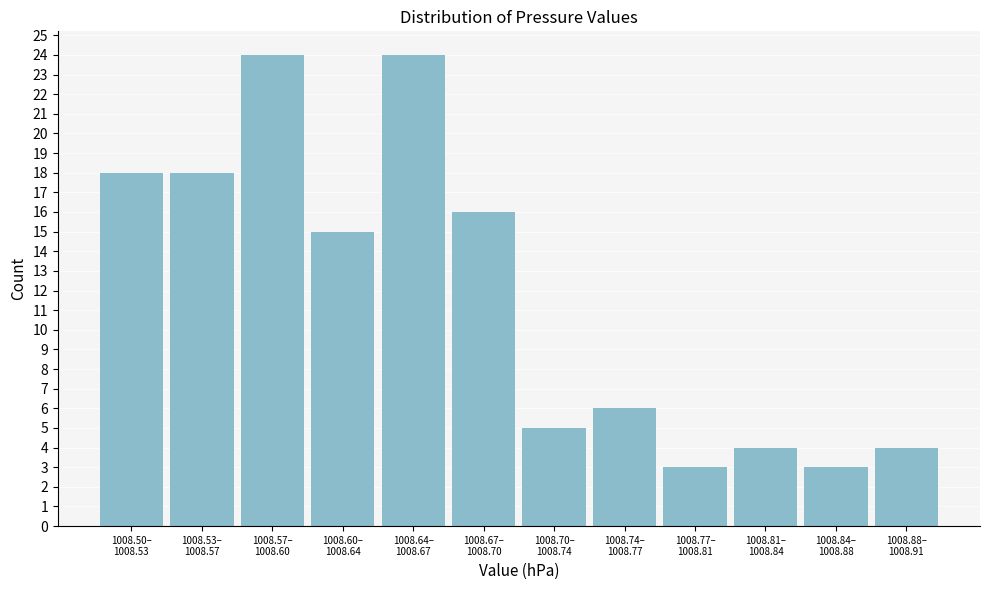

Reading left to right, what are all the values shown in this chart?

18	18	24	15	24	16	5	6	3	4	3	4